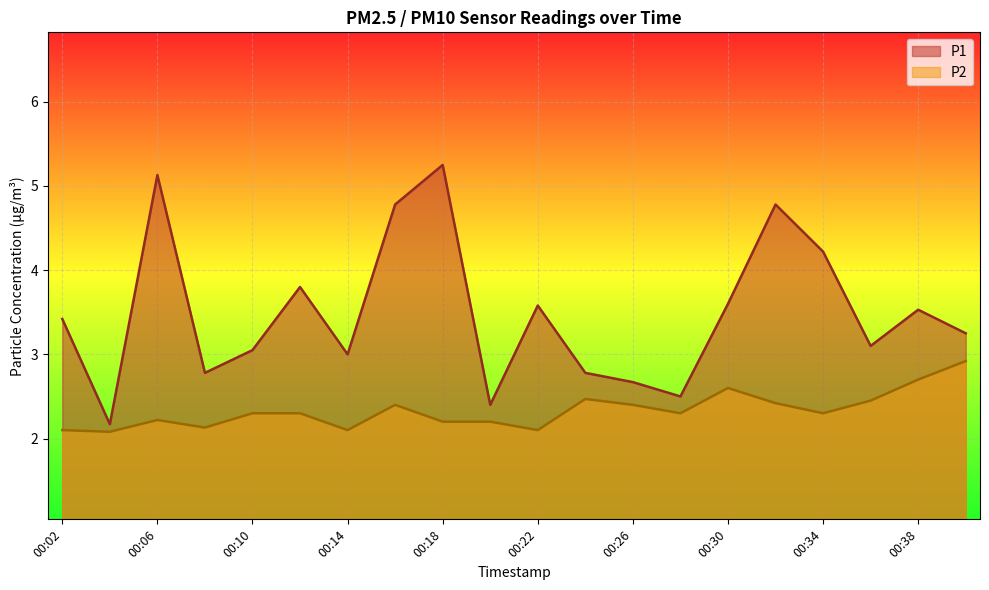

How many data points does each series have?

20